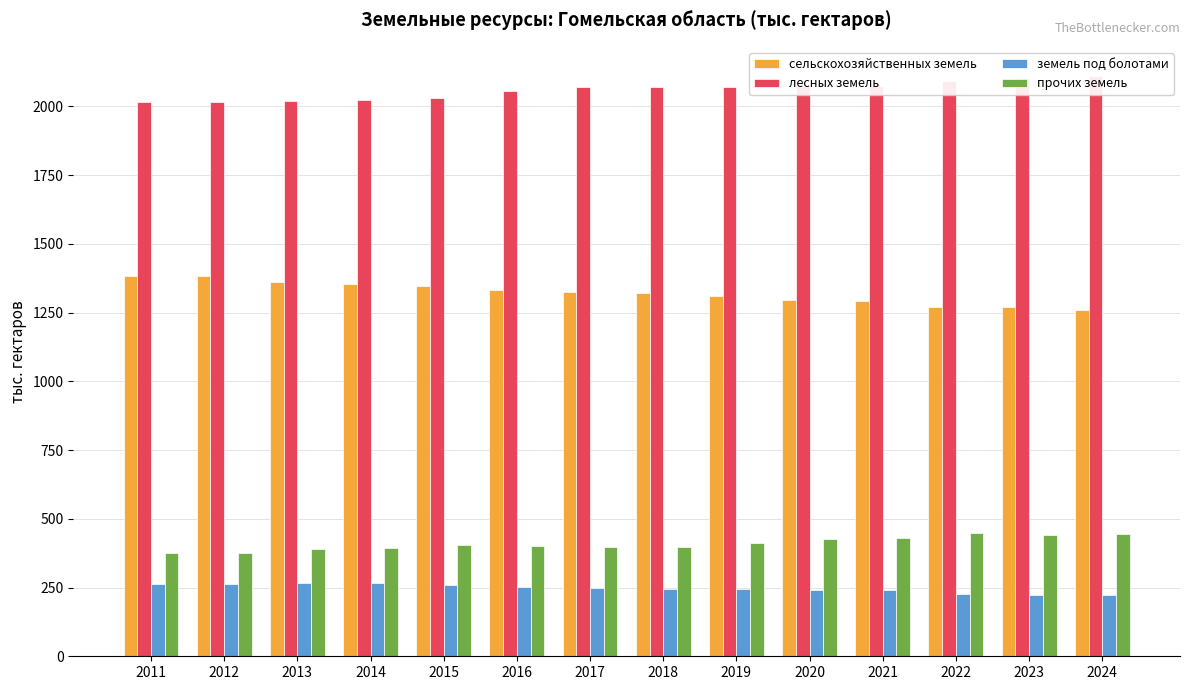

How many distinct data groups are displayed?

4